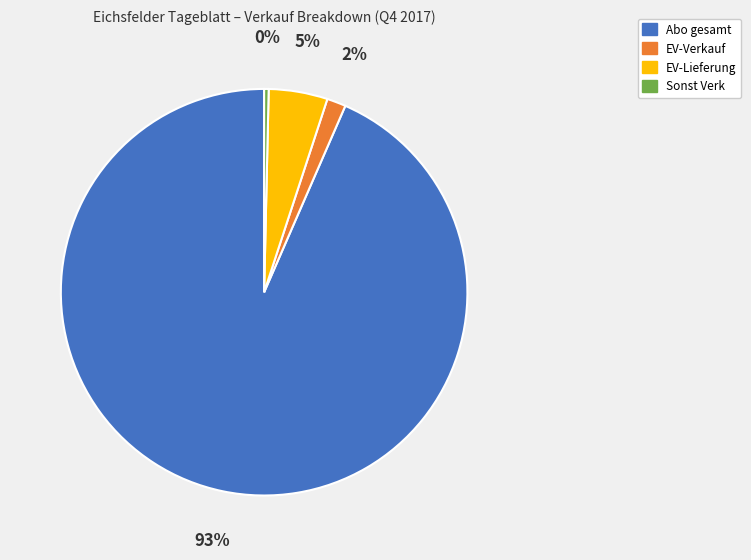

Which slice is the largest?

Abo gesamt